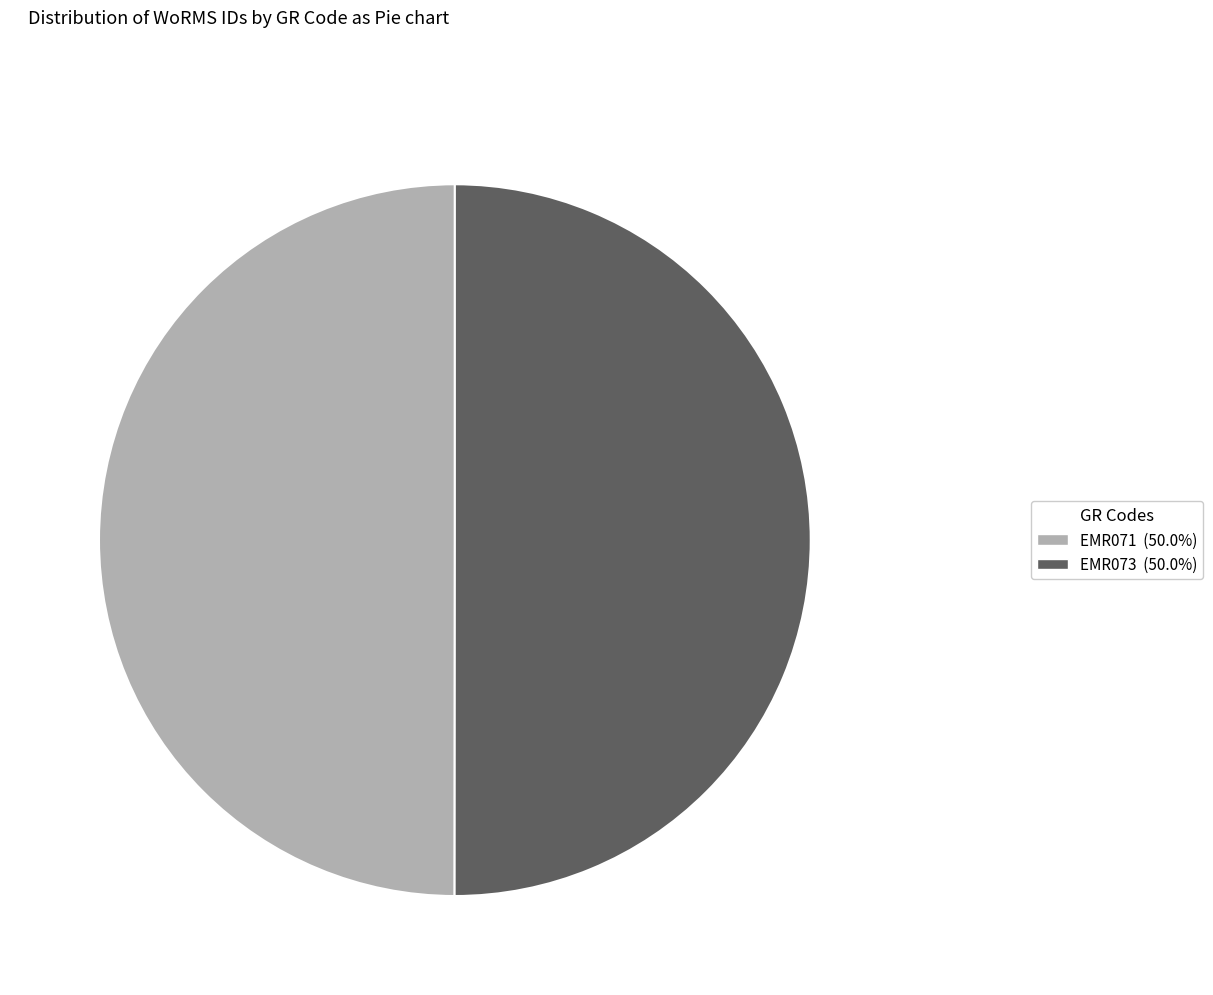

Do EMR071 and EMR073 together represent more than half of the pie?

Yes